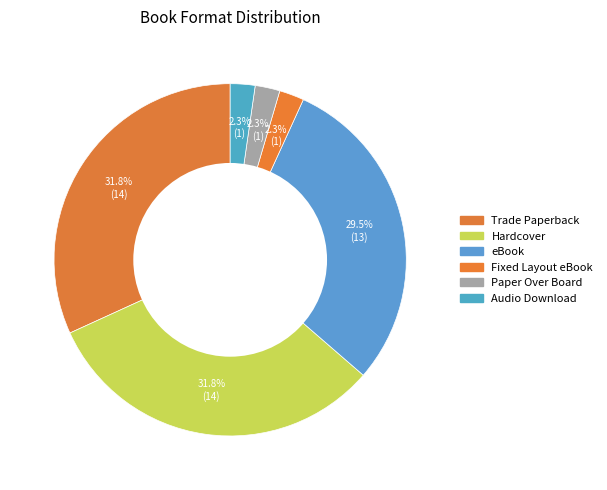

Is there any slice that represents more than half of the pie?

No